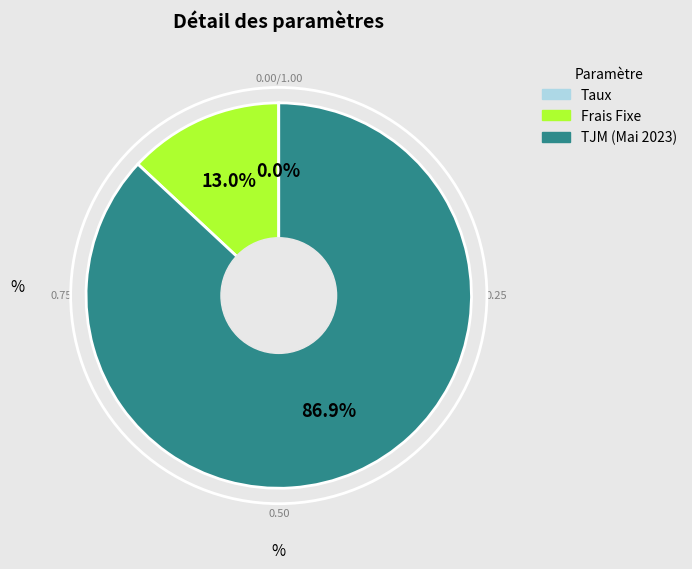

Does any single category account for the majority?

Yes